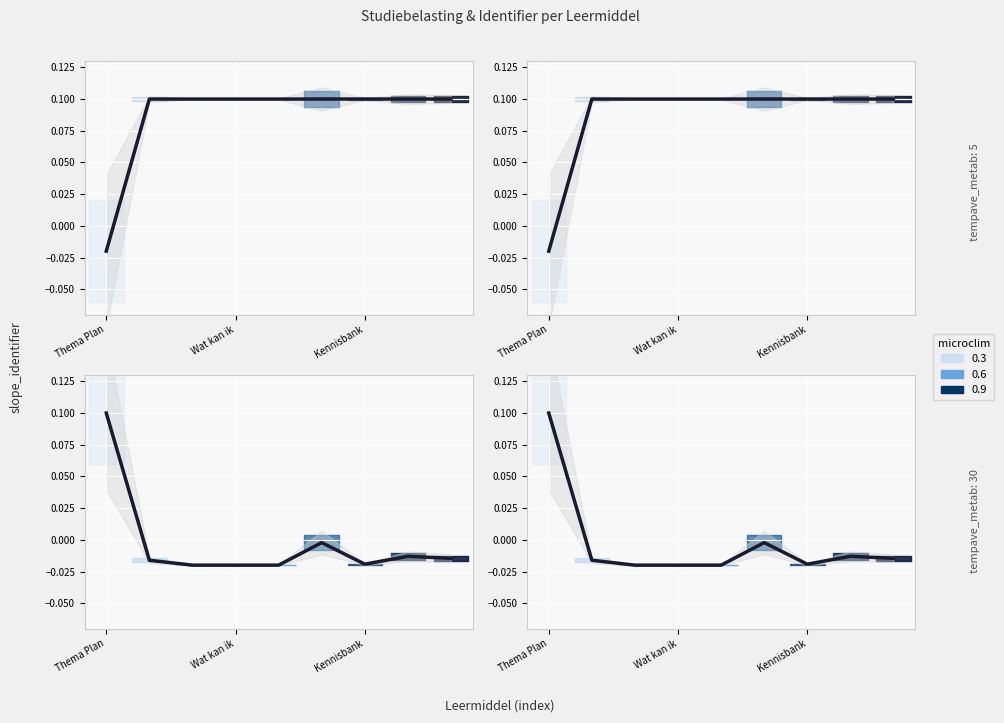

How many values are below 0?

1